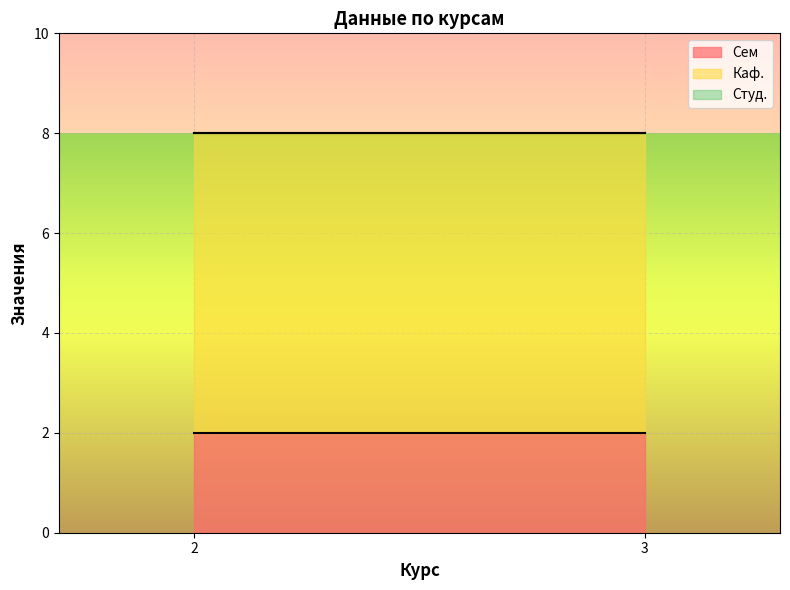

What value does the Каф. series have at 3?

6